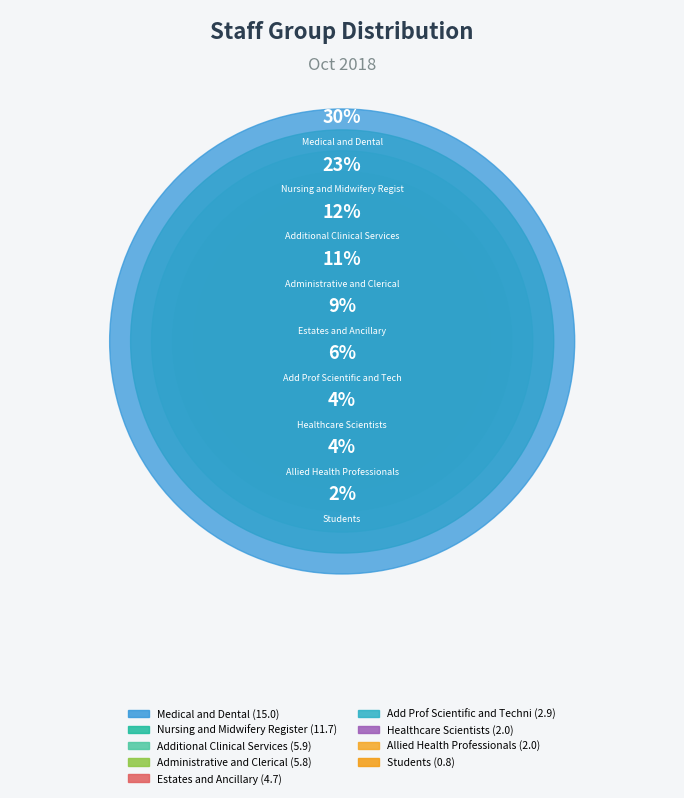

How much of the chart is everything except Medical and Dental?

70.5%